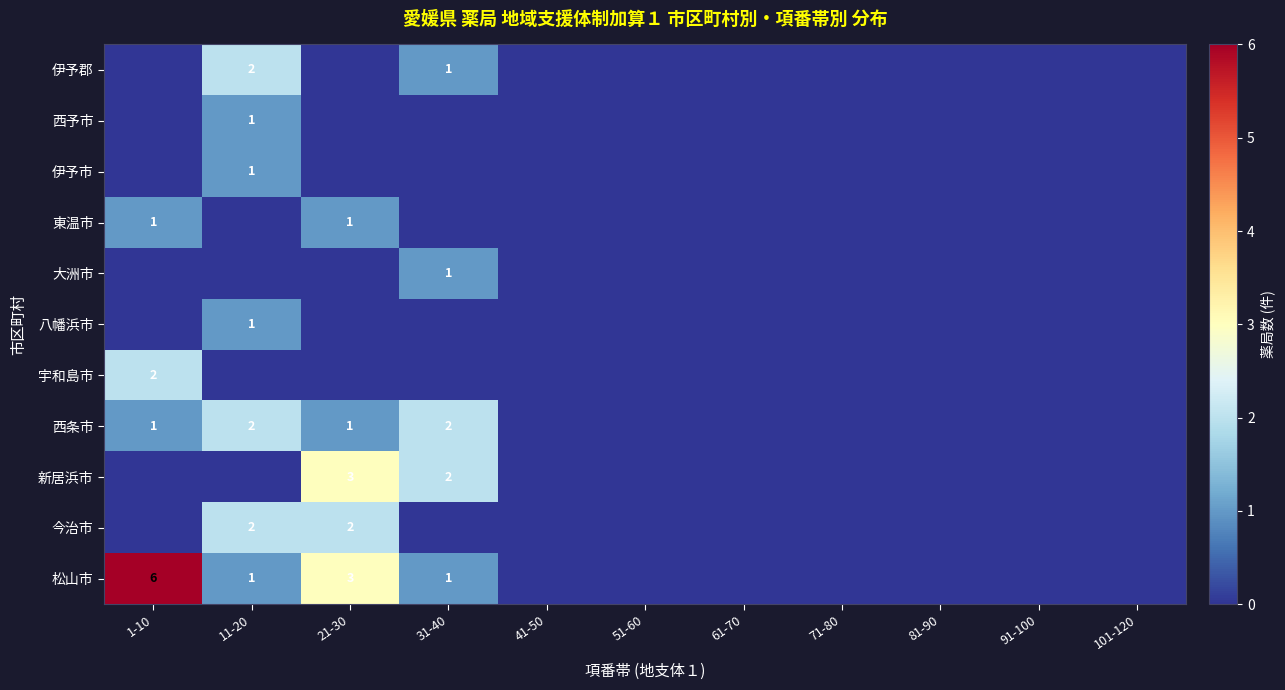

Which has a higher value, 51-60 or 101-120?

51-60